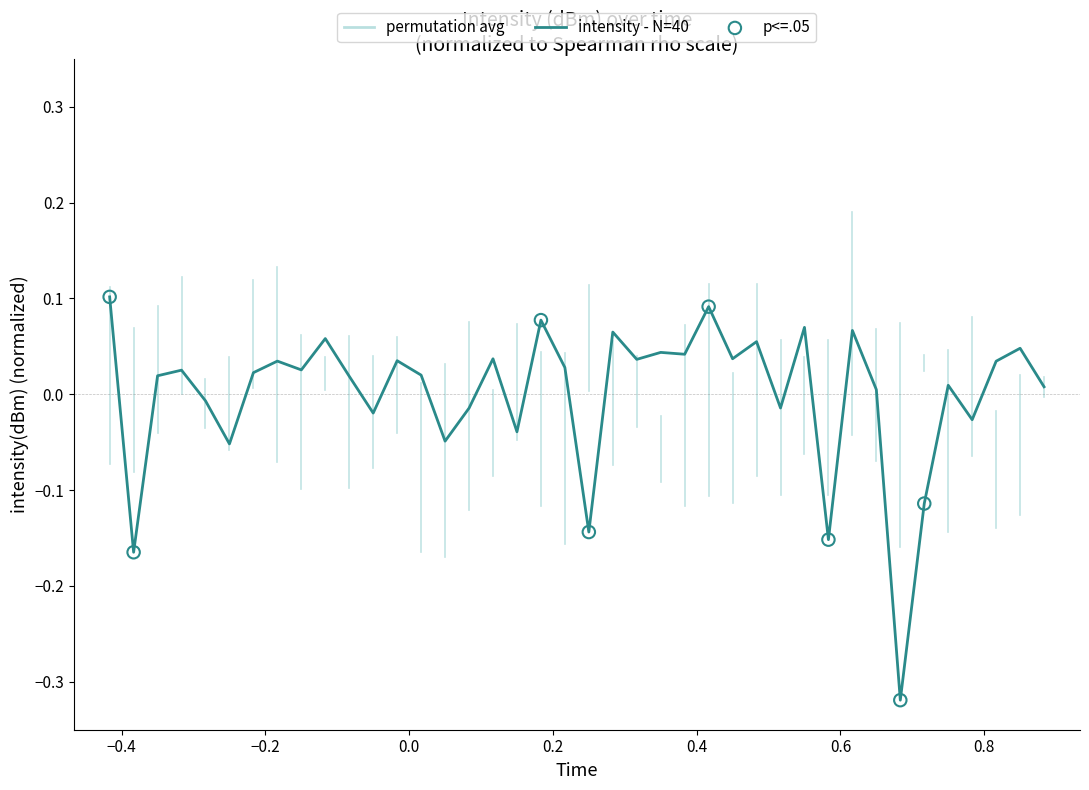

How many lines are shown in the chart?

1